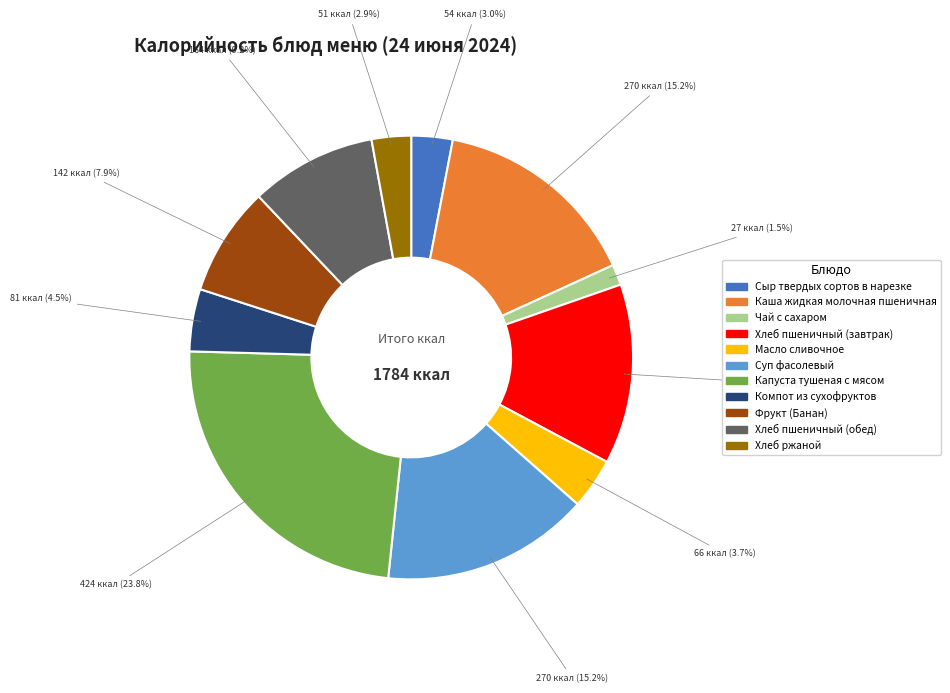

What is the ratio of the value at Сыр твердых сортов в нарезке to the value at Капуста тушеная с мясом?

0.1